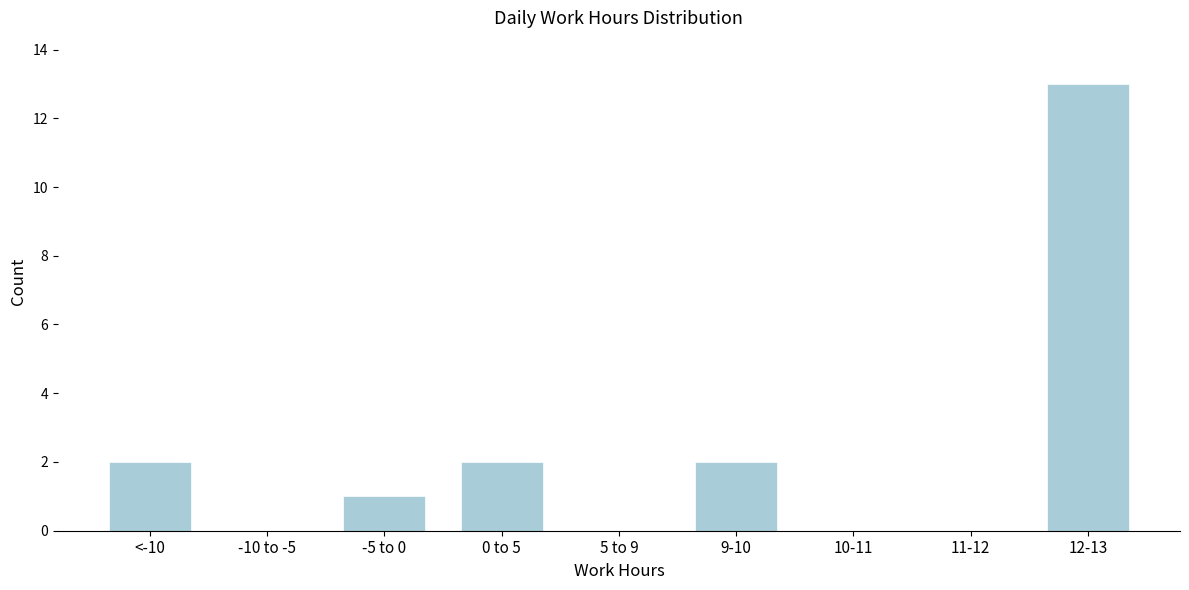

Reading right to left, transcribe all the data shown in this chart.

12-13=13	11-12=0	10-11=0	9-10=2	5 to 9=0	0 to 5=2	-5 to 0=1	-10 to -5=0	<-10=2